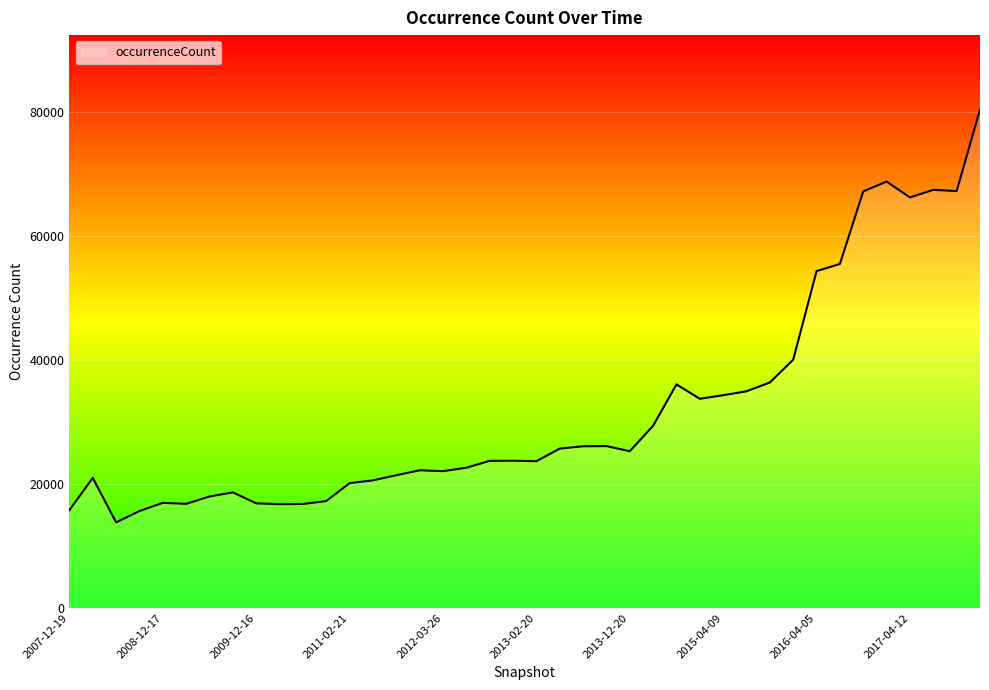

At which label does the data first exceed 23757?

2013-05-21